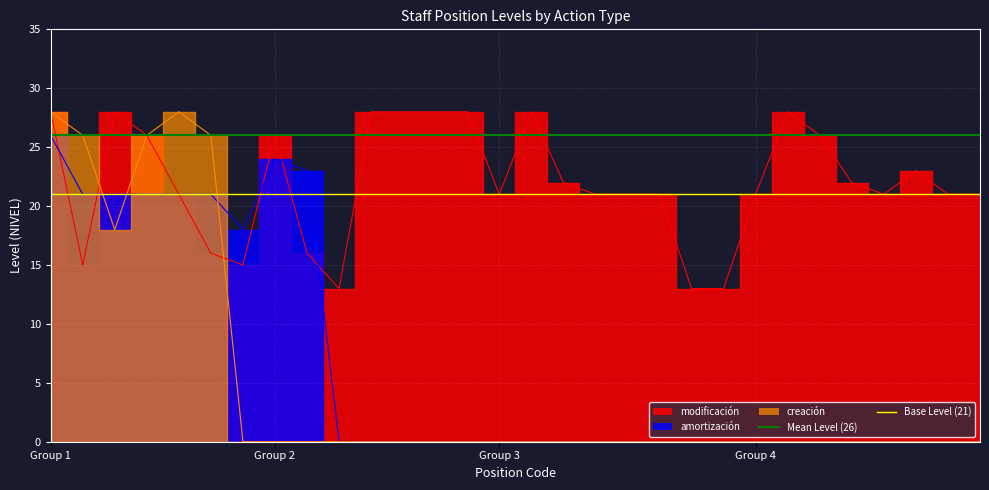

What is the sum of all Base Level values?

42